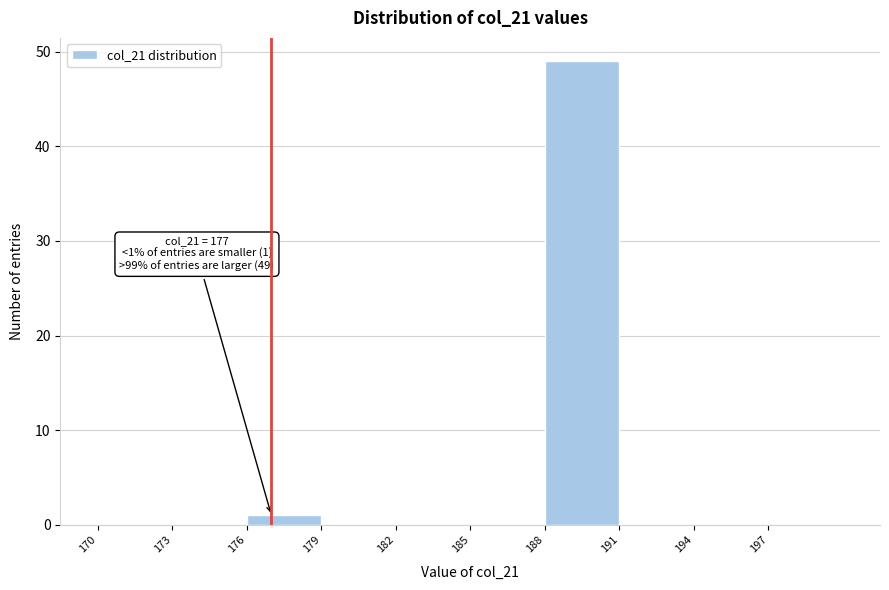

Over which range of the x-axis is the bar tallest?

188 to 191